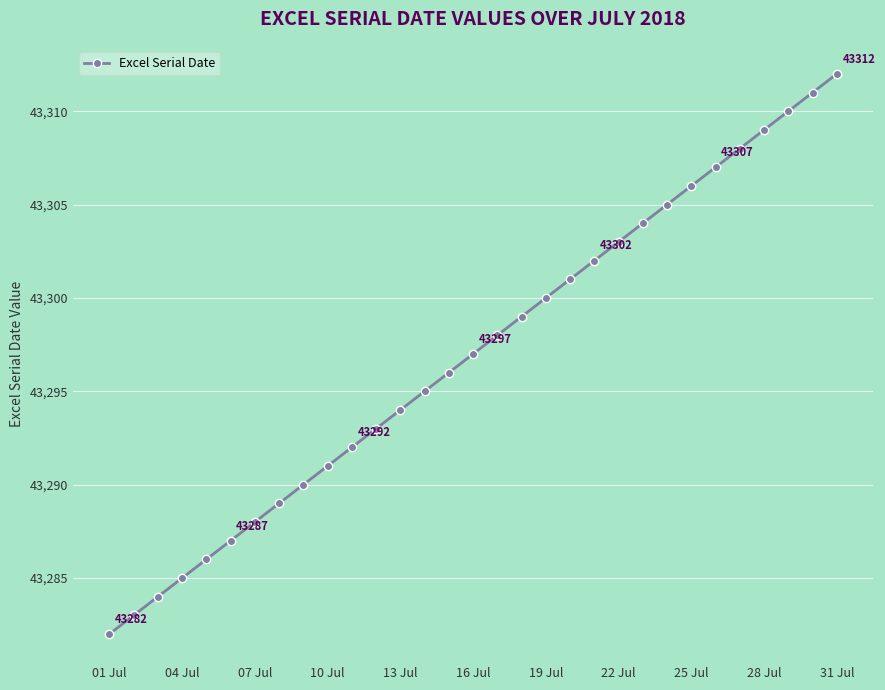

What is the greatest value displayed?

43312